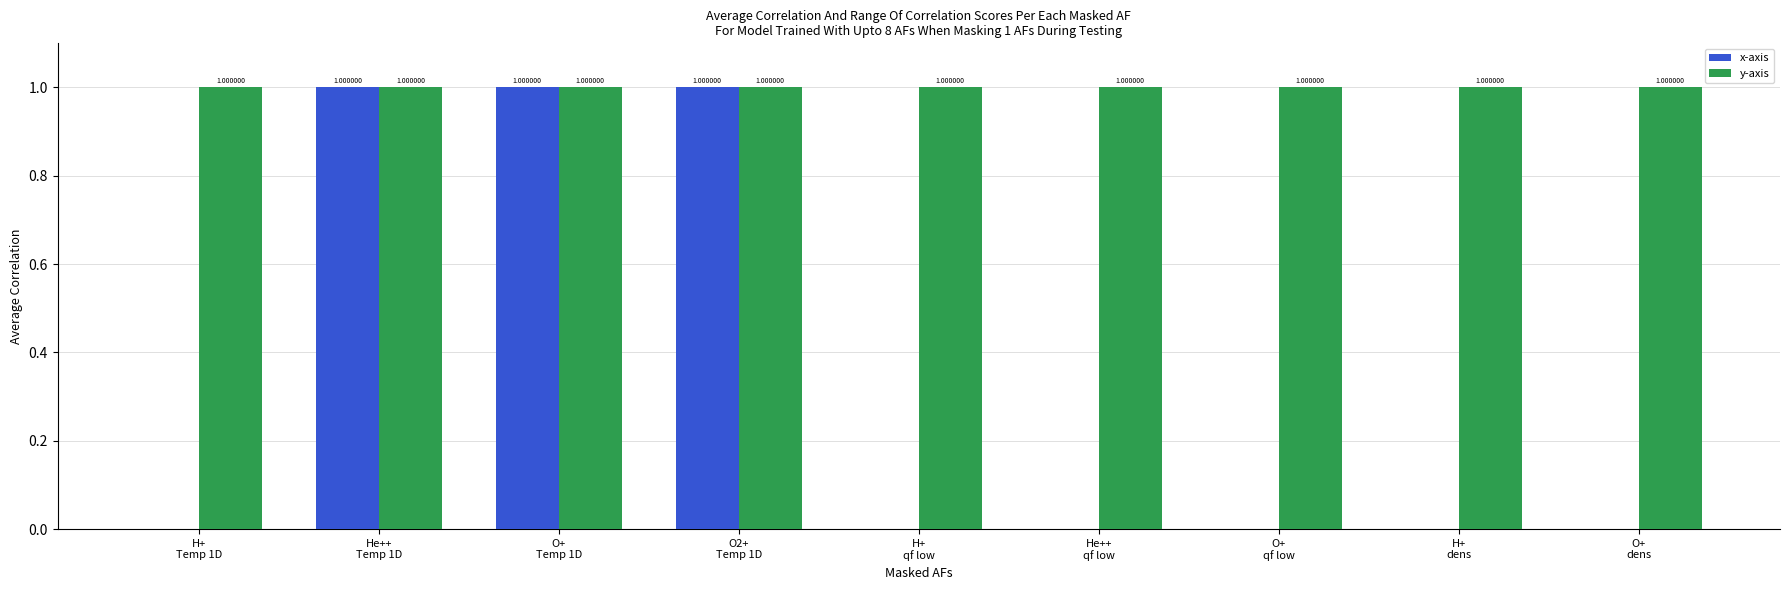

Reading left to right, transcribe all the data shown in this chart.

x-axis: 0	1	1	1	0	0	0	0	0
y-axis: 1	1	1	1	1	1	1	1	1